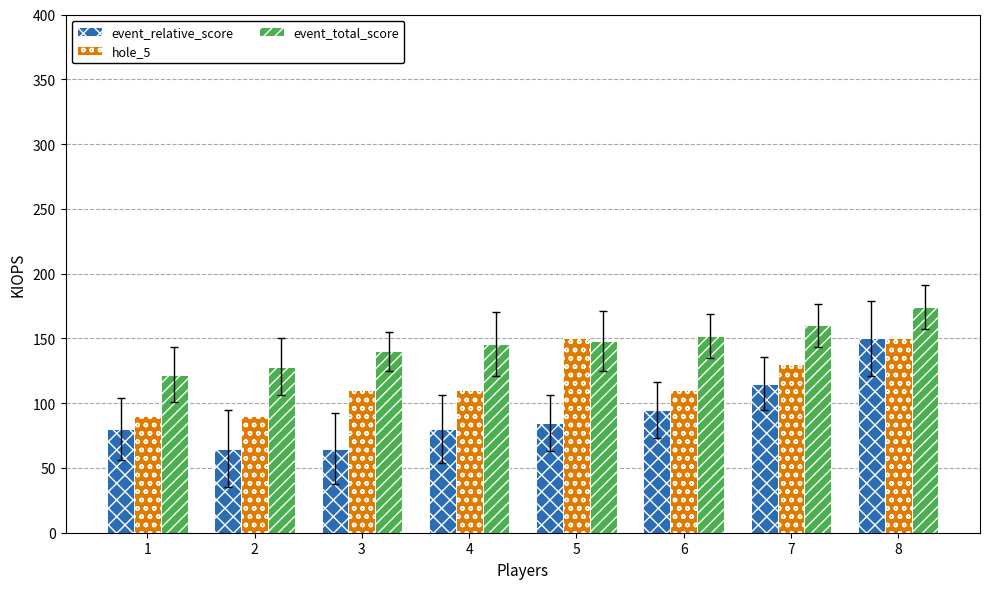

The value of hole_5 at 4 is 51. True or false?

False